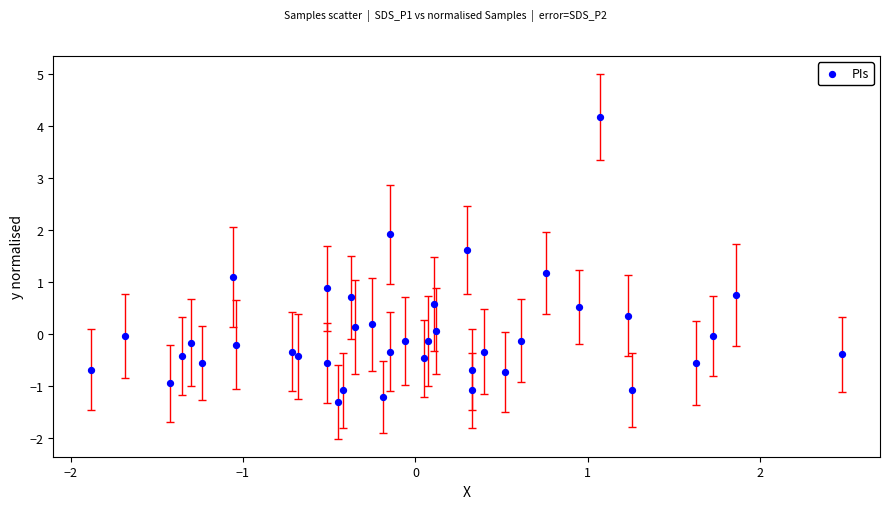

What is the range of Y values (max minus min)?

5.5